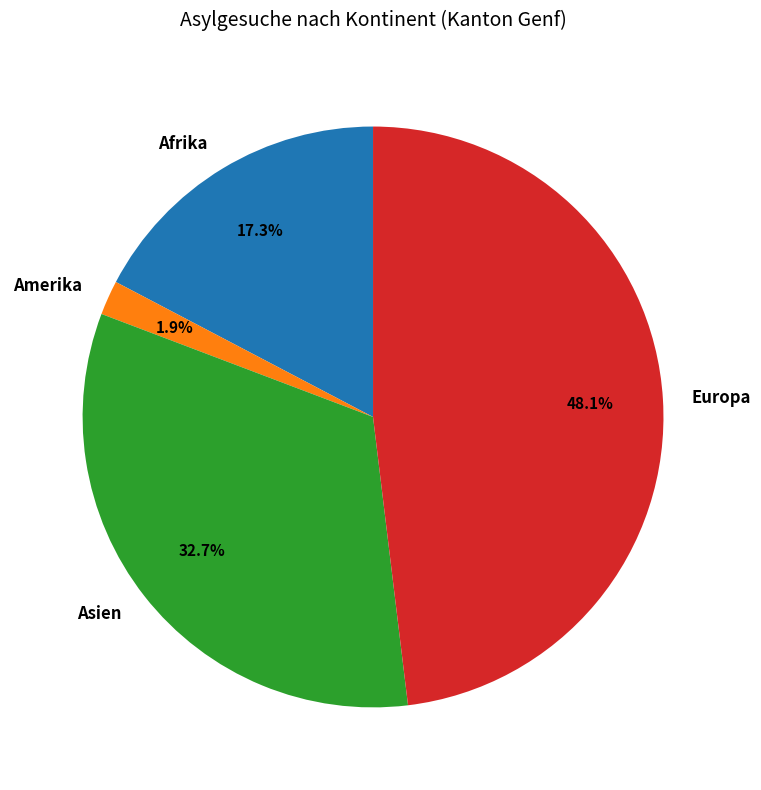

Does any single category account for the majority?

No